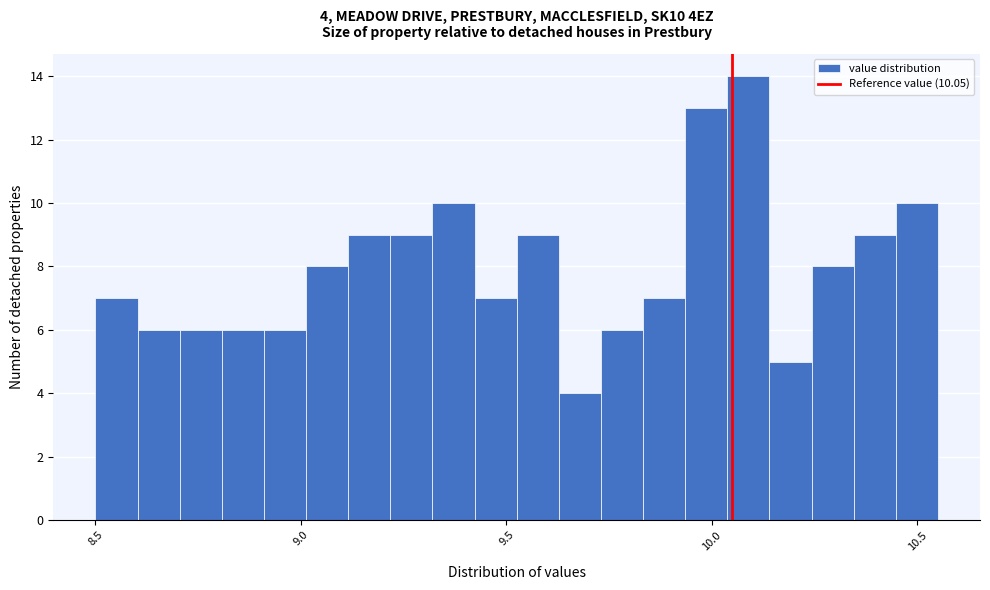

Read against the x-axis, roughly where is the centre of the tallest bar?

10.10